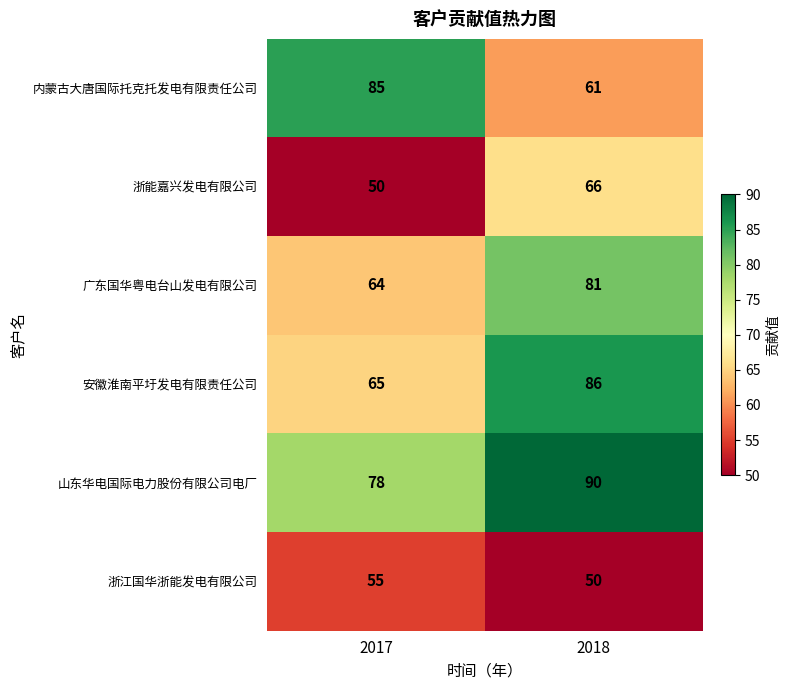

At 2017, list the series in order from smallest to largest.

浙能嘉兴发电有限公司, 浙江国华浙能发电有限公司, 广东国华粤电台山发电有限公司, 安徽淮南平圩发电有限责任公司, 山东华电国际电力股份有限公司电厂, 内蒙古大唐国际托克托发电有限责任公司